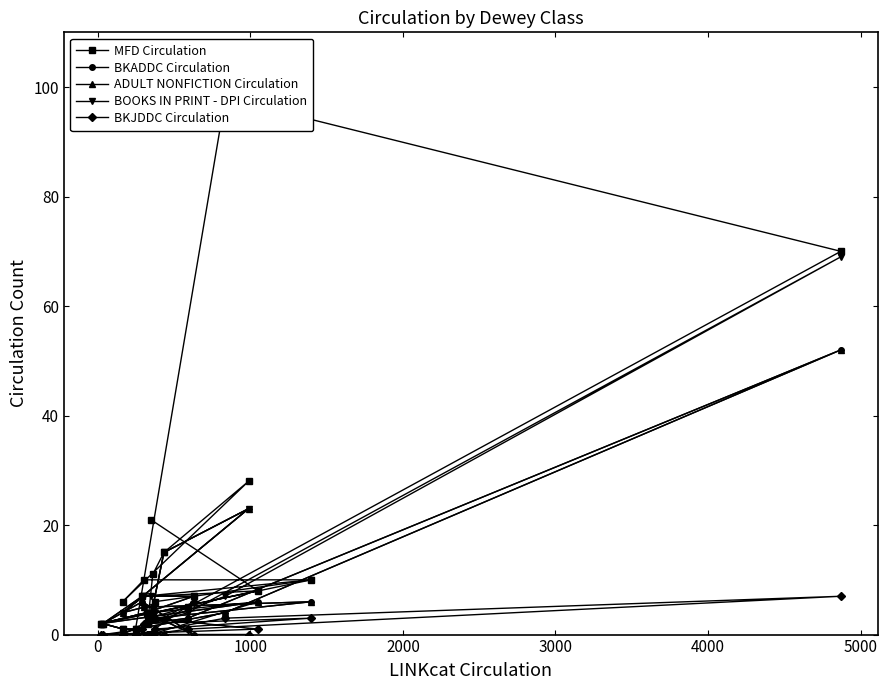

What is the value of the ADULT NONFICTION Circulation point at the 18th from the left?

6